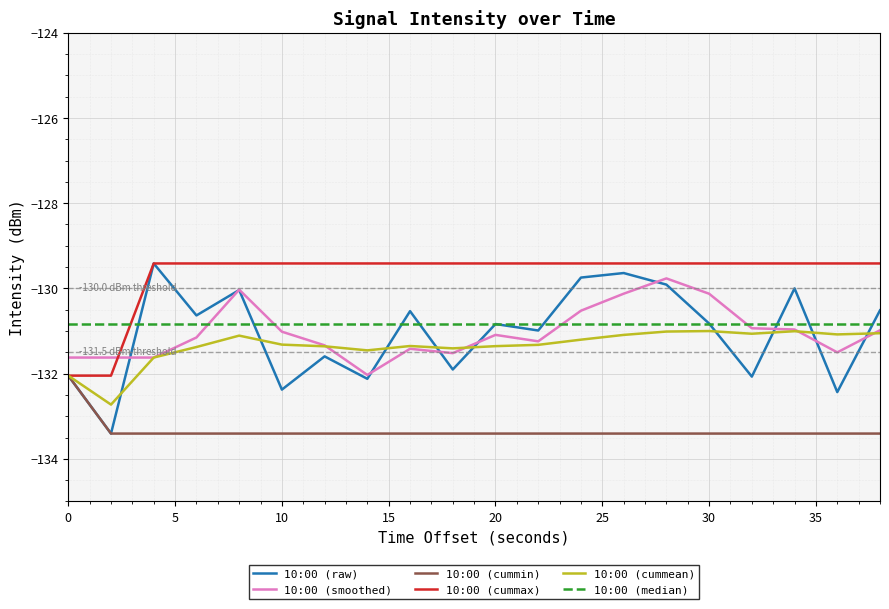

What is the maximum value shown in the chart?

-129.4